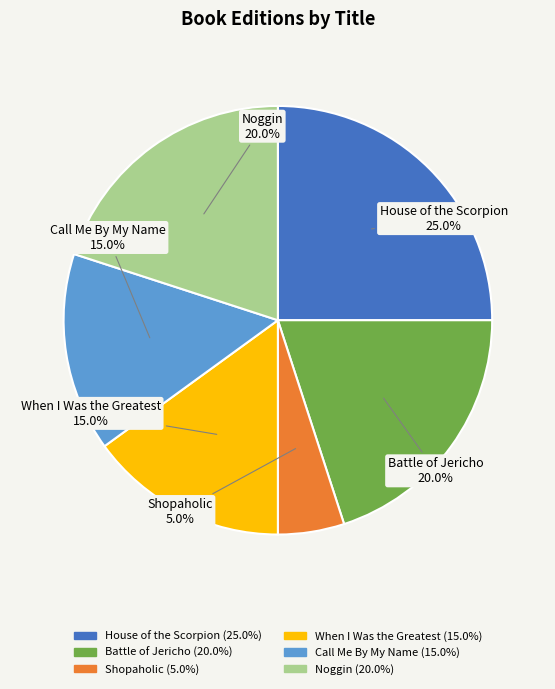

Which slice is the largest?

House of the Scorpion